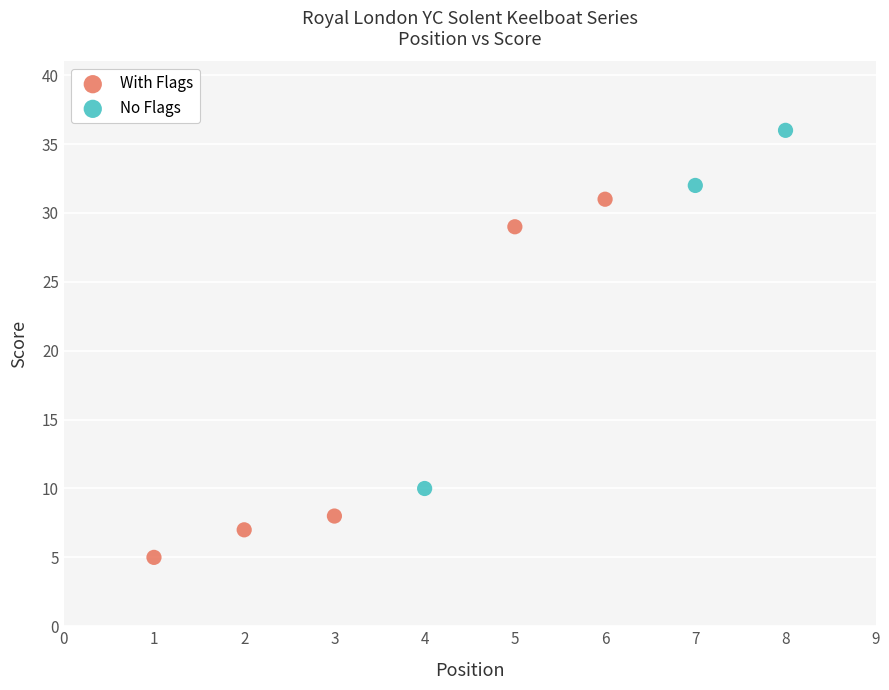

Which series reaches the minimum Y coordinate?

With Flags